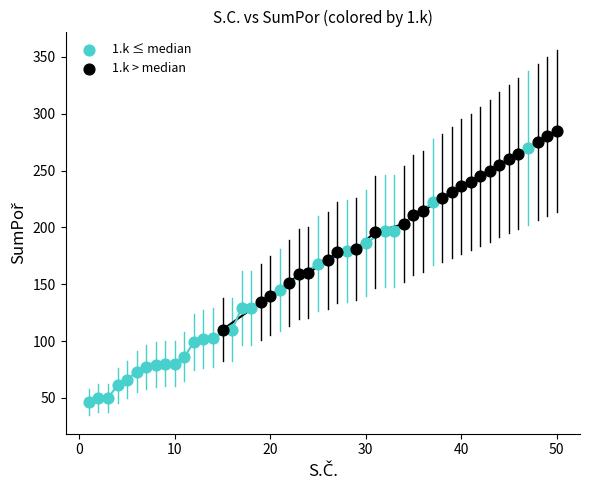

Which series reaches the maximum Y coordinate?

1.k > median